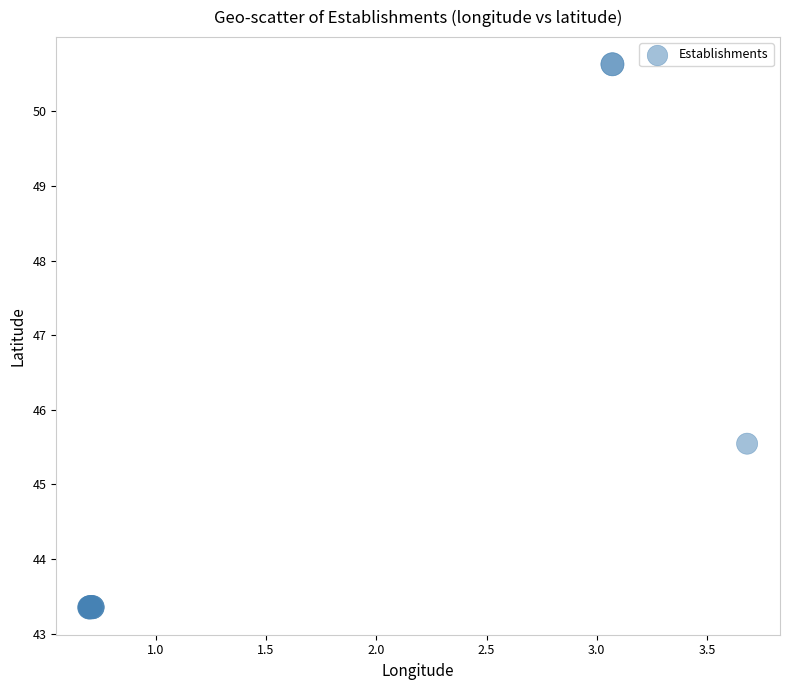

What Y value in the scatter plot is closest to 46?

45.5